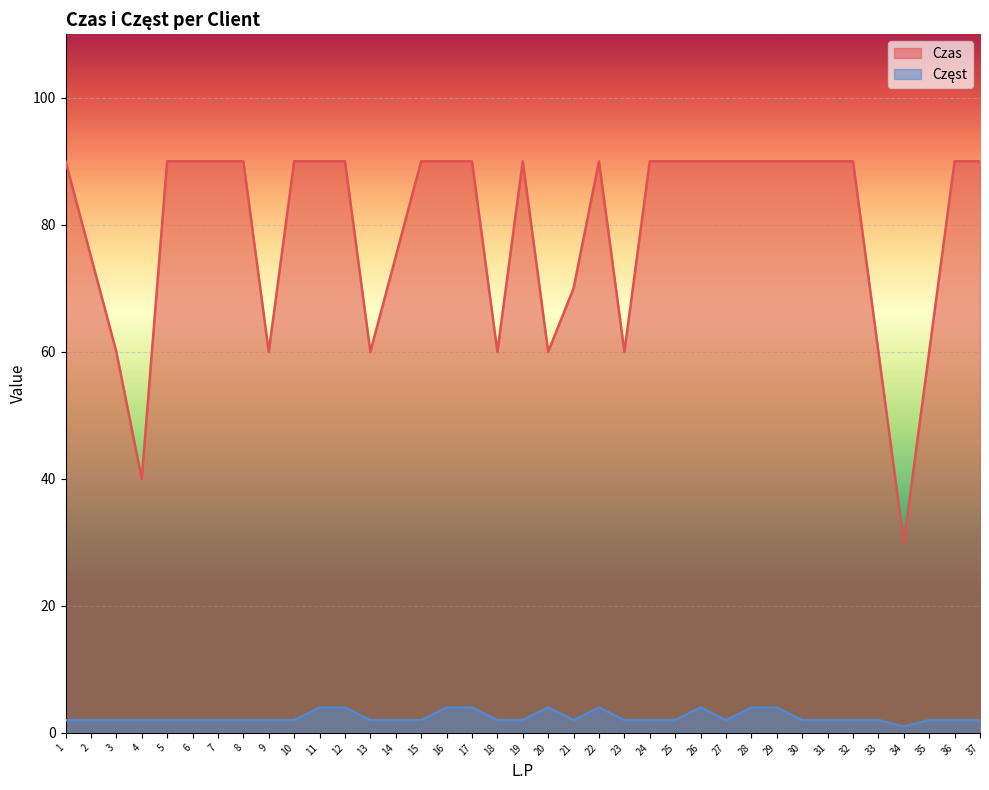

List the series in order of their overall mean, lowest first.

Częst, Czas